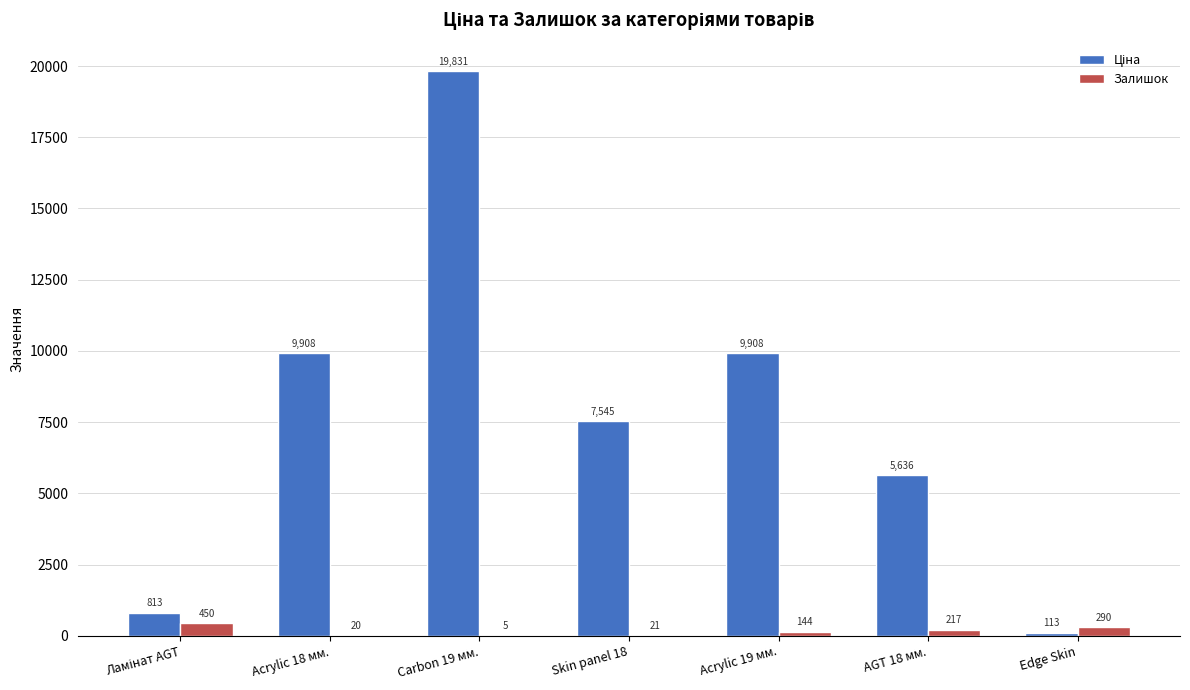

The value of Залишок at Edge Skin is 290.0. True or false?

True